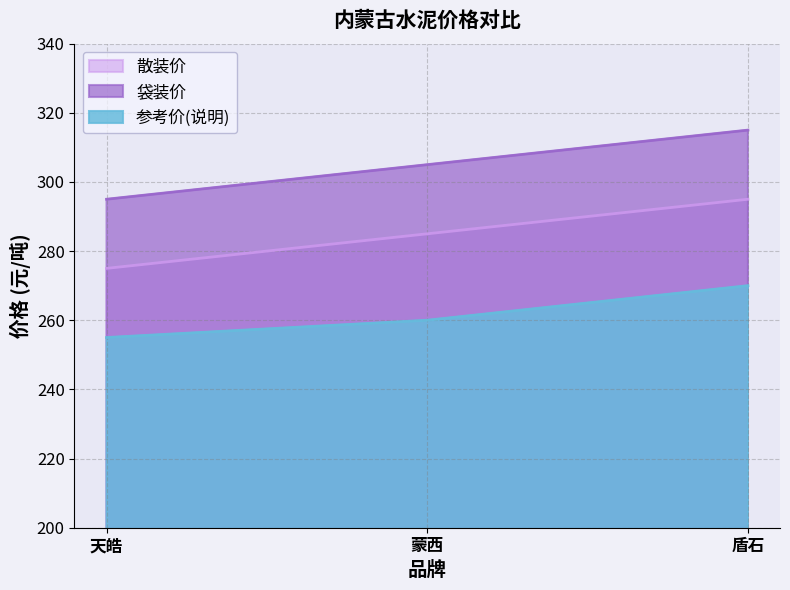

True or false: 袋装价 has a value of 490 at 蒙西.

False